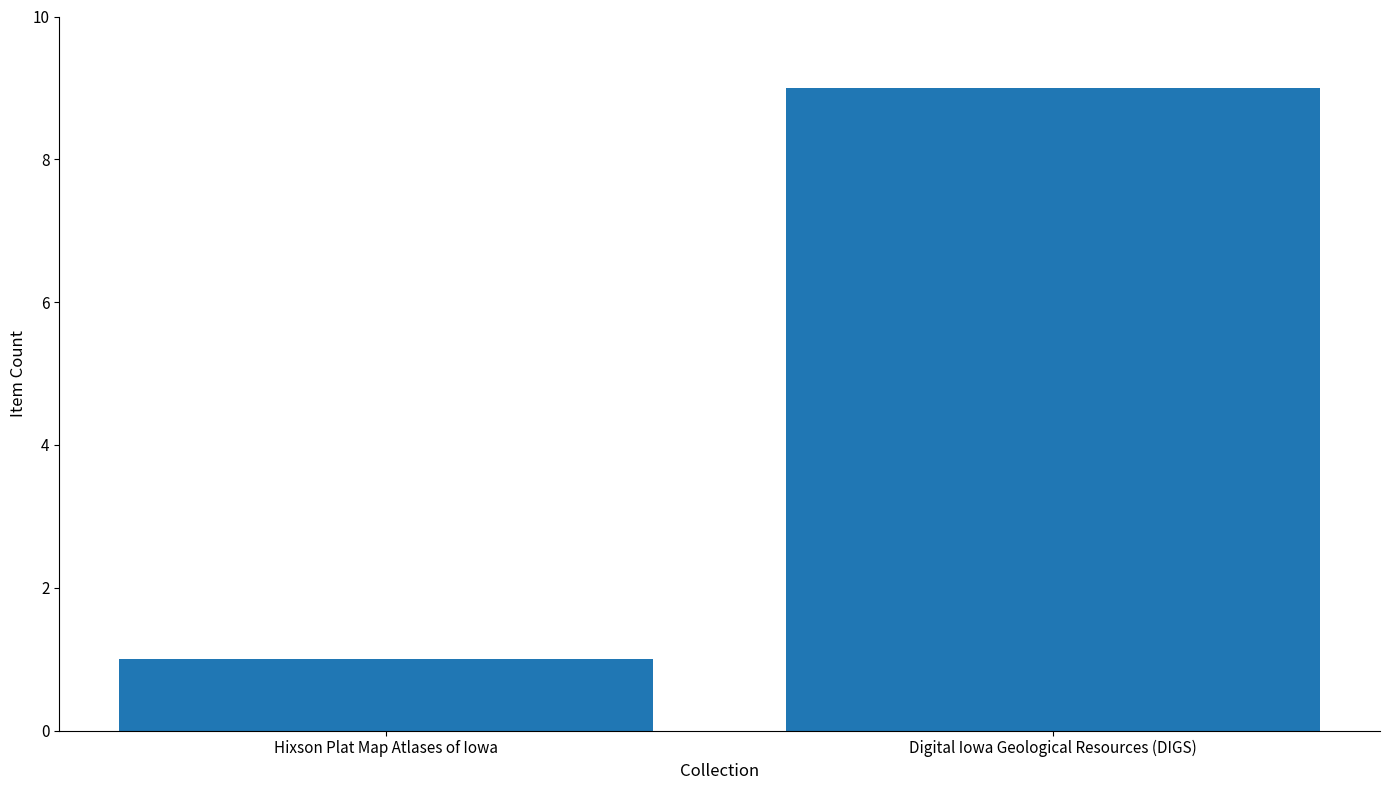

Rank the categories by value from highest to lowest.

Digital Iowa Geological Resources (DIGS), Hixson Plat Map Atlases of Iowa